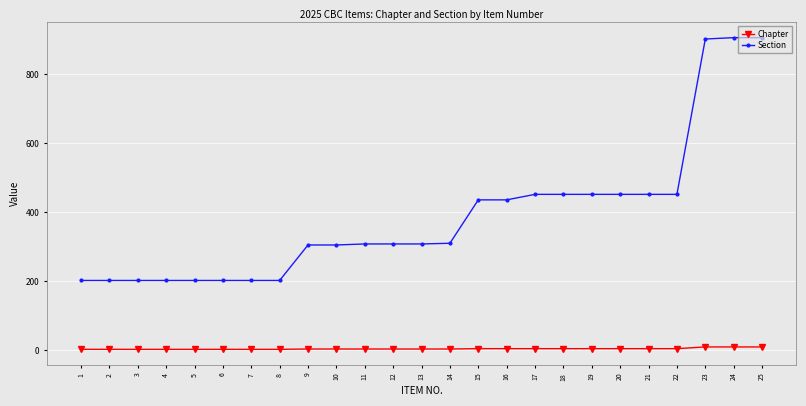

What is the total value across all series at 10?

308